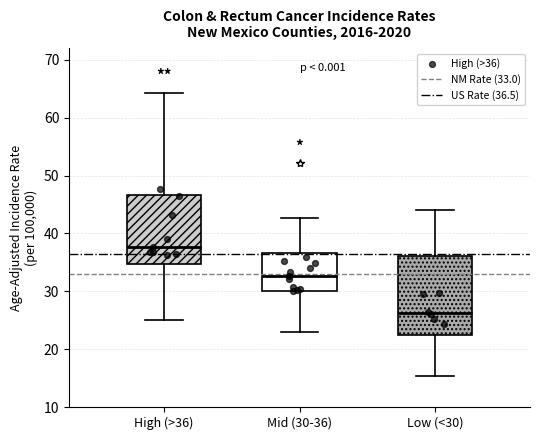

Reading left to right, read every box against the y-axis: the position of its median line, the range the box covers, and the ends of its whiskers. The values are not printed on the chart, so give them approximately, as read against the axis.

High (>36): median 38, box 35 to 47, whiskers 25 to 64
Mid (30-36): median 33, box 30 to 37, whiskers 23 to 43
Low (<30): median 26, box 23 to 36, whiskers 15 to 44